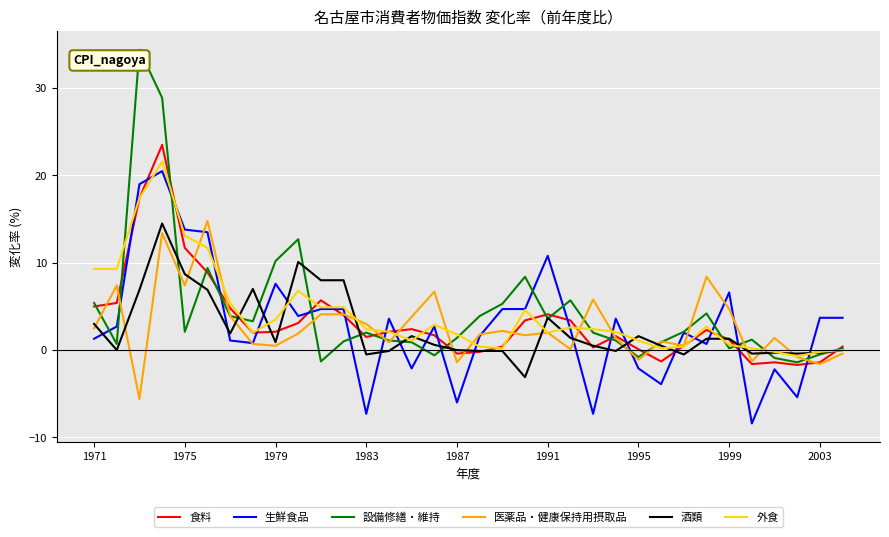

True or false: 食料 and 生鮮食品 intersect in this chart.

True